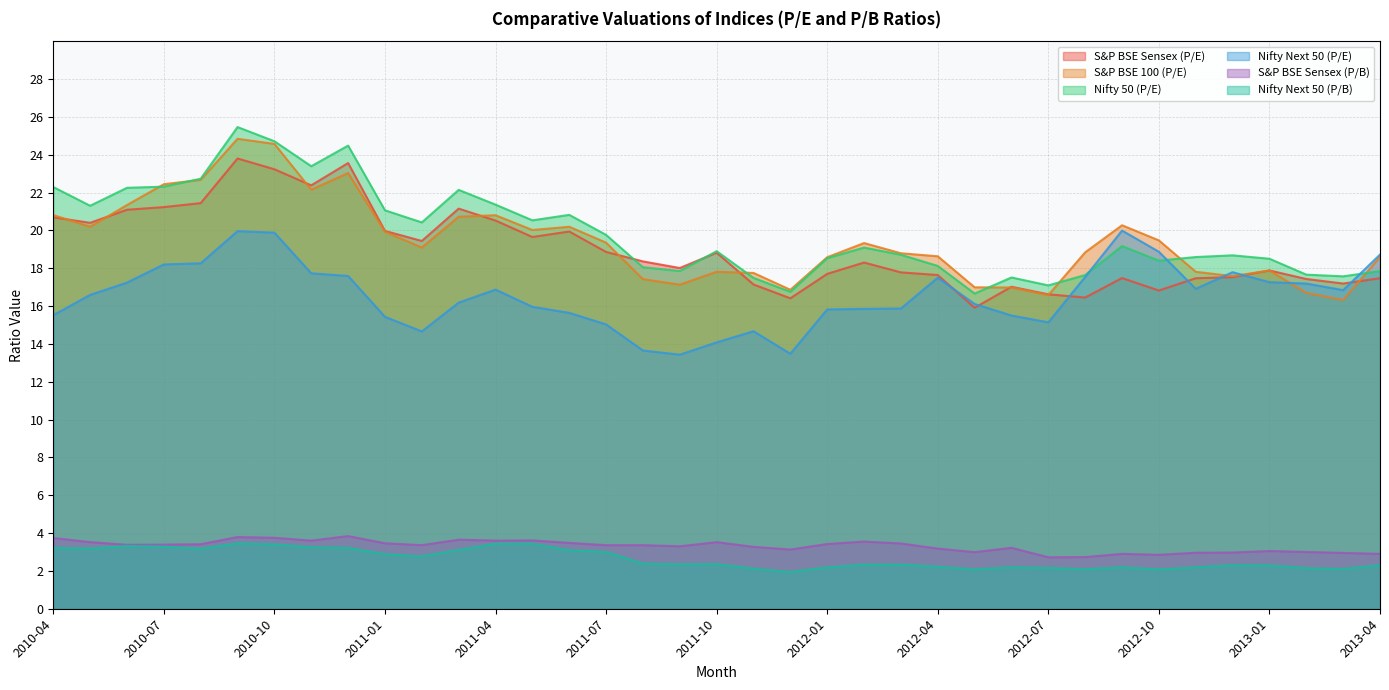

Is it true that S&P BSE 100 (P/E) equals 31.6 at 2012-02?

False